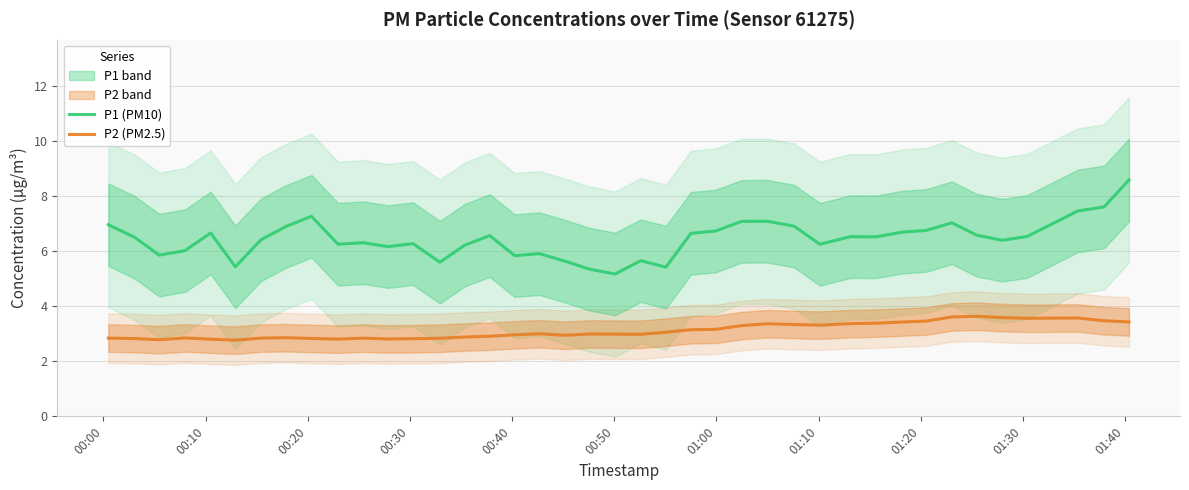

In P1 (PM10), how many points are higher than both neighbors (excluding endpoints)?

10